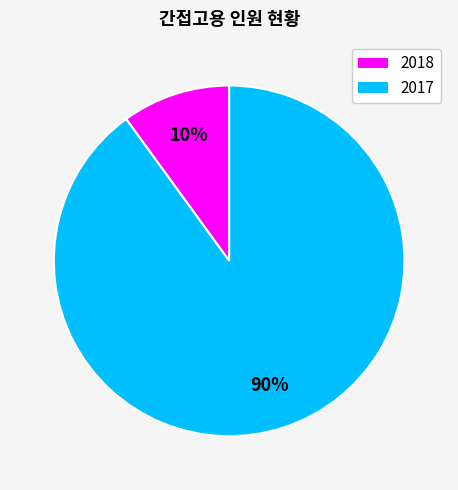

To the nearest percent, what is the difference between the 2017 and 2018 slice percentages?

80%